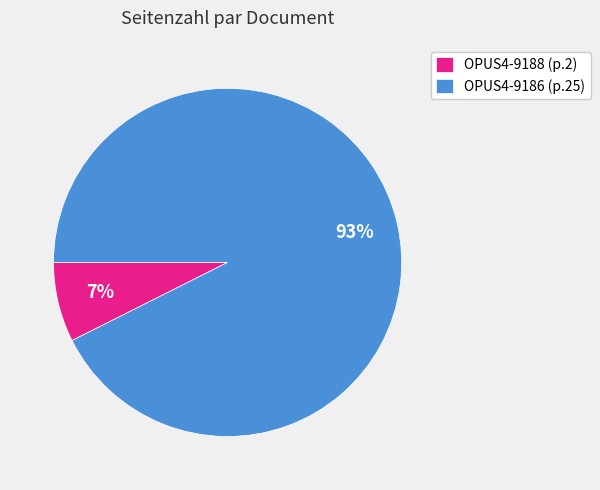

Which has a higher value, OPUS4-9188 or OPUS4-9186?

OPUS4-9186